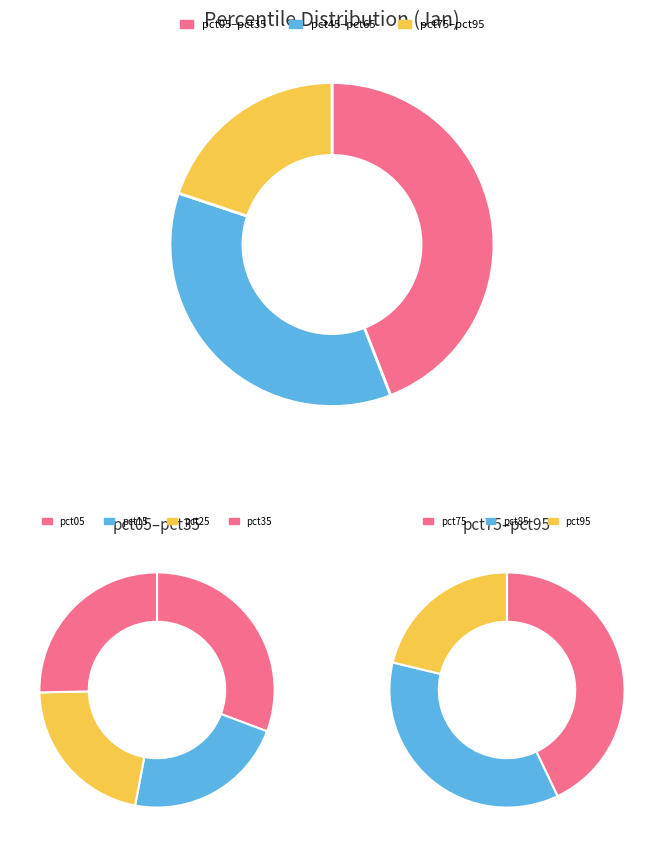

To the nearest percent, what is the average slice percentage?

10%